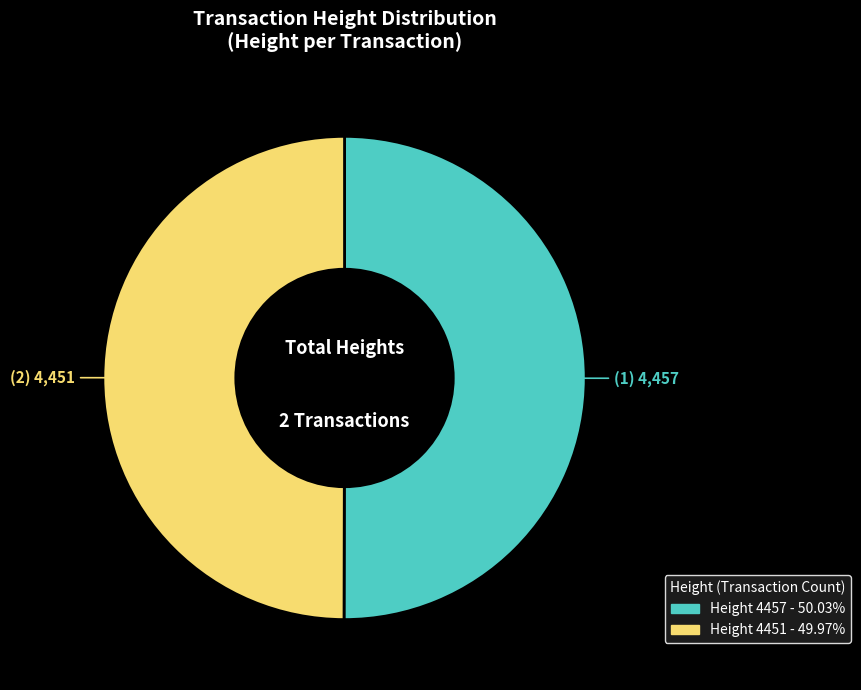

Count the number of slices in the pie.

2